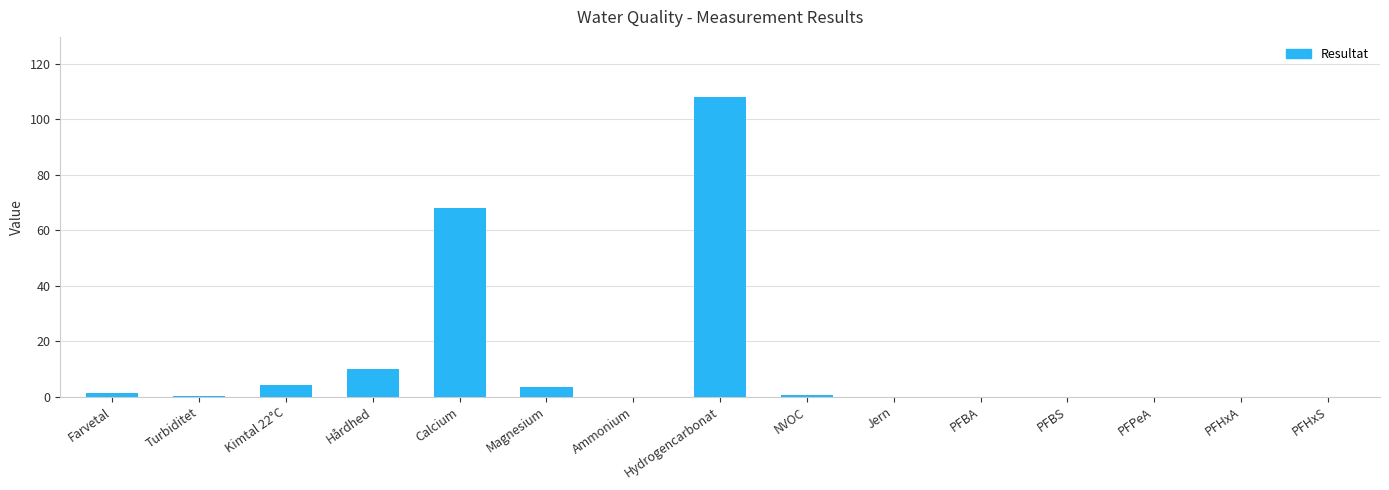

What is the change in value from Calcium to Hydrogencarbonat?

+40.0